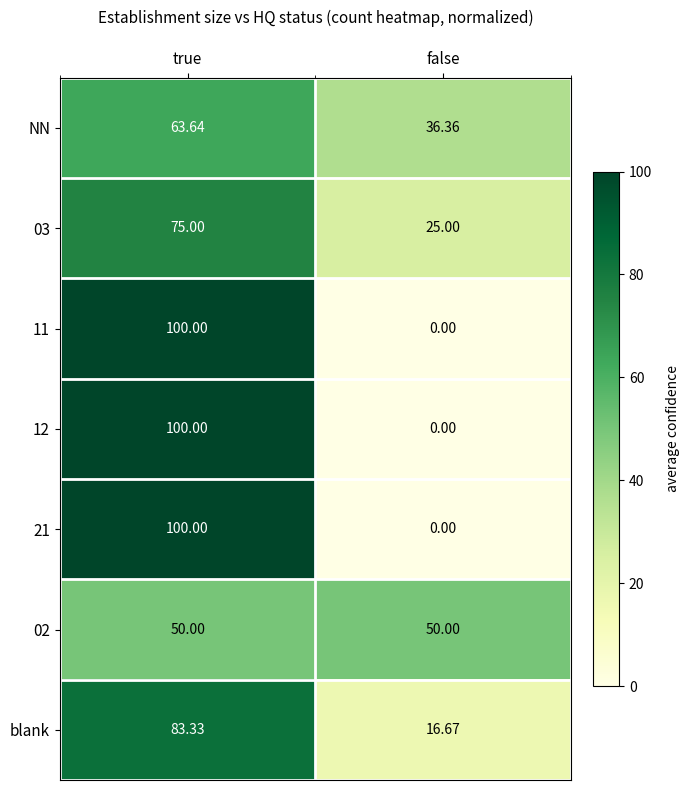

What is the greatest value displayed?

100.0